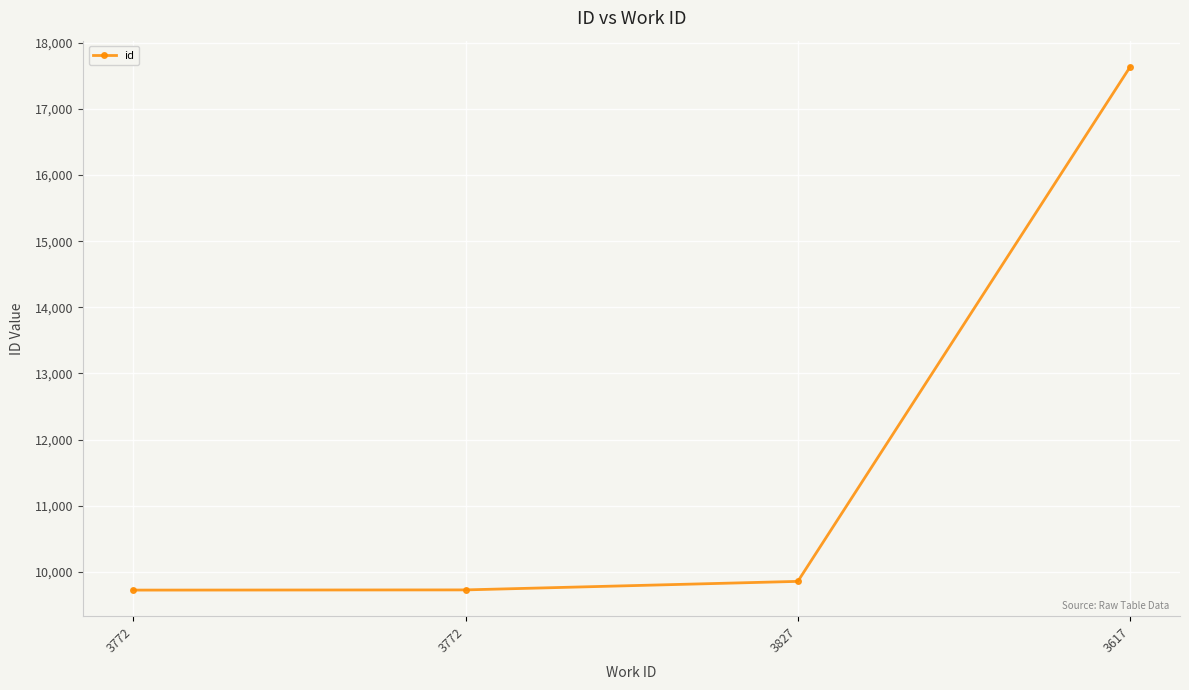

Is it true that the value at 3772 is 2424?

False